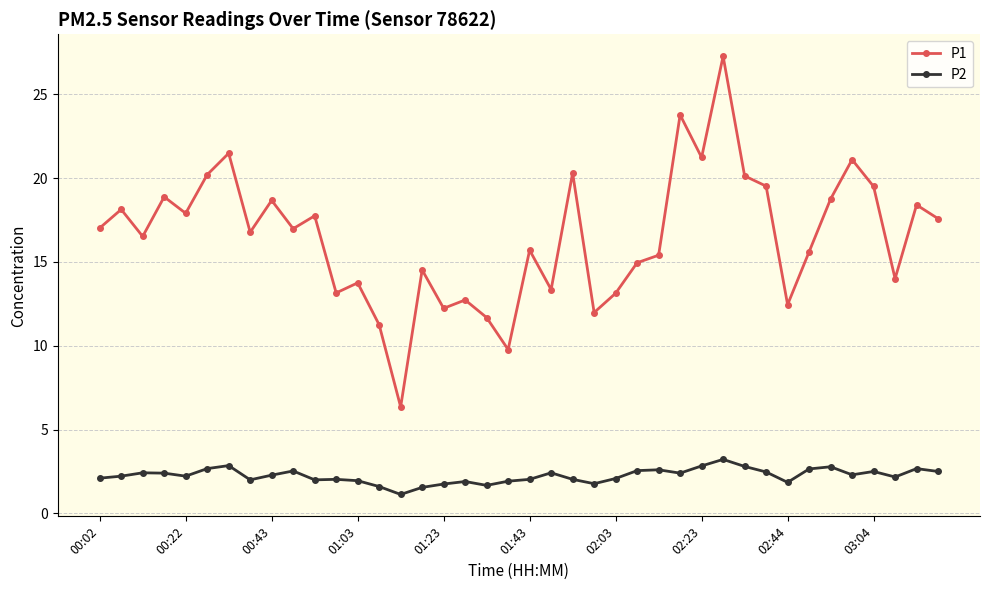

List the series in order of their peak value, highest first.

P1, P2